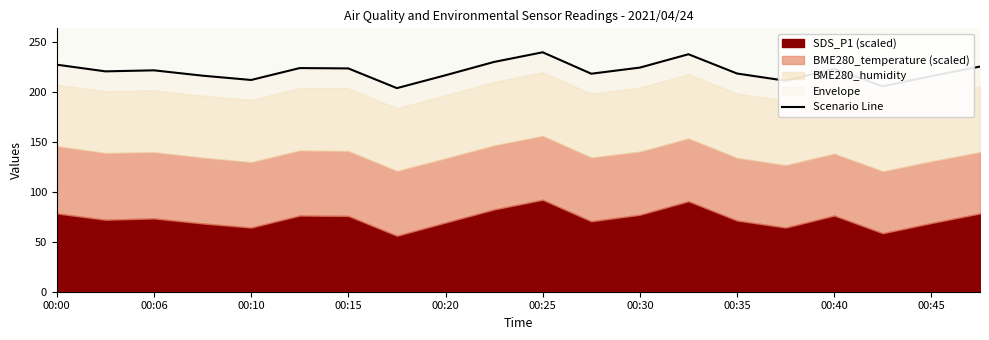

What is the sum of all values?

4409.9